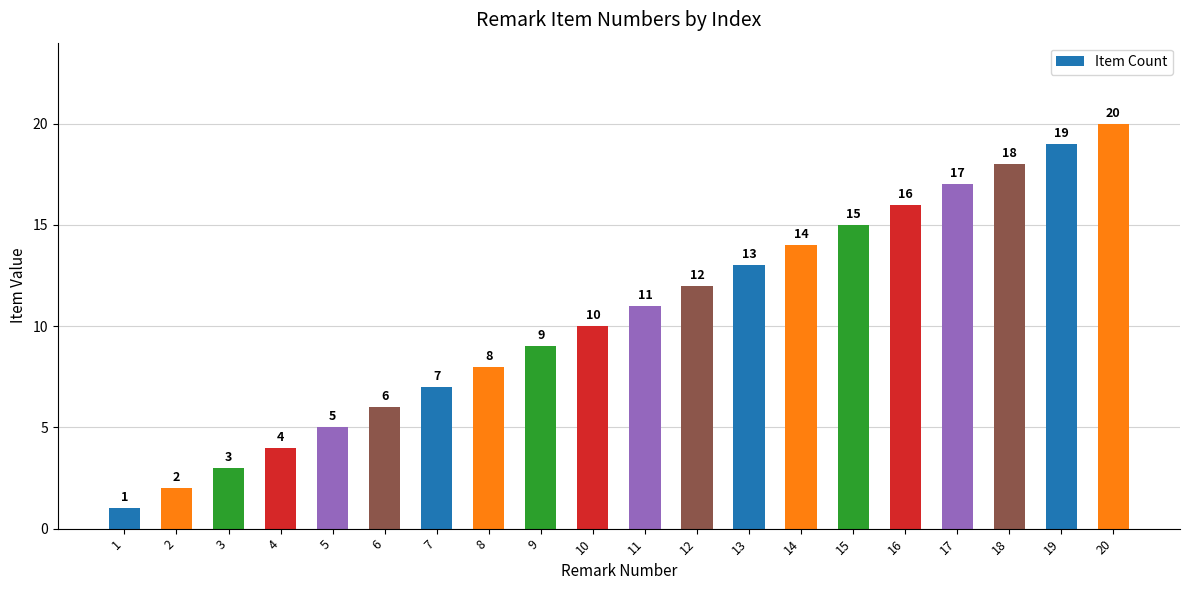

Rank the categories by value from lowest to highest.

1, 2, 3, 4, 5, 6, 7, 8, 9, 10, 11, 12, 13, 14, 15, 16, 17, 18, 19, 20